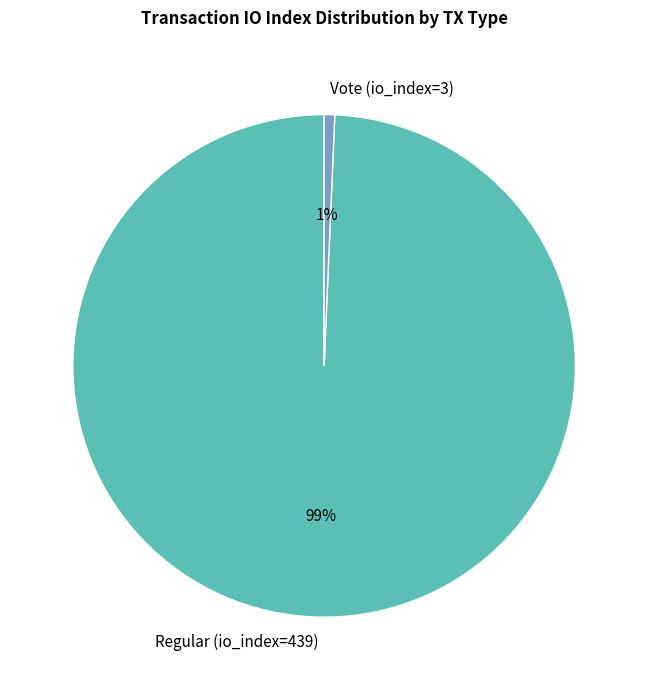

To the nearest percent, what percentage of the pie is Regular (io_index=439)?

99%